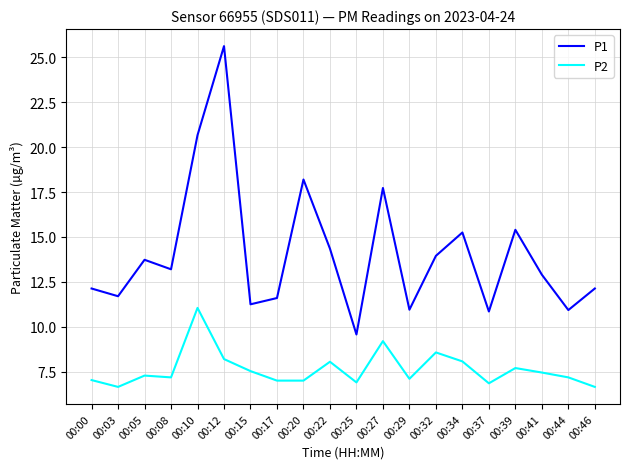

The value of P2 at 00:29 is 7.1. True or false?

True